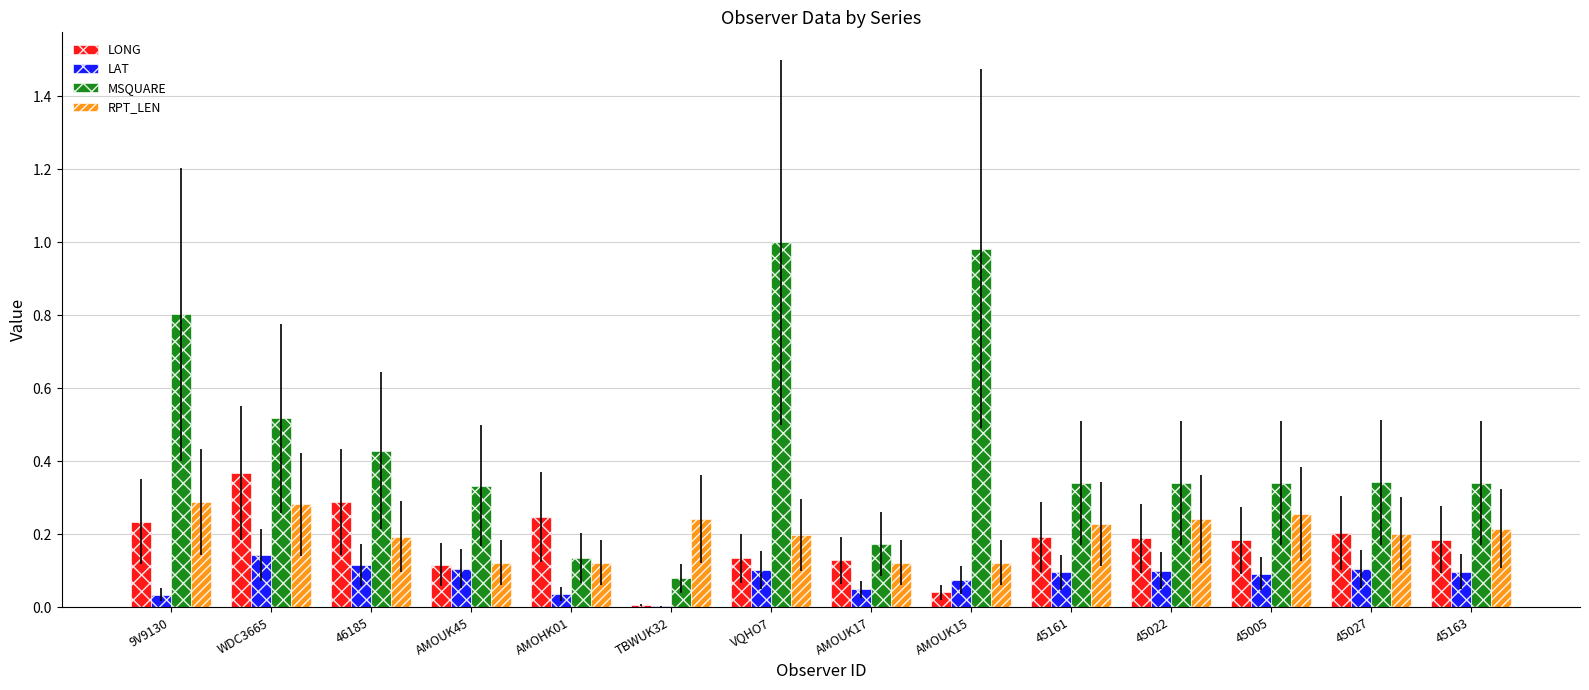

The value of RPT_LEN at AMOUK15 is 0.2. True or false?

False